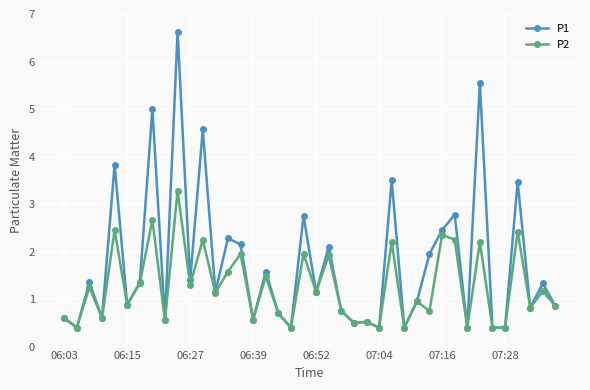

Which series has the largest total across all categories?

P1